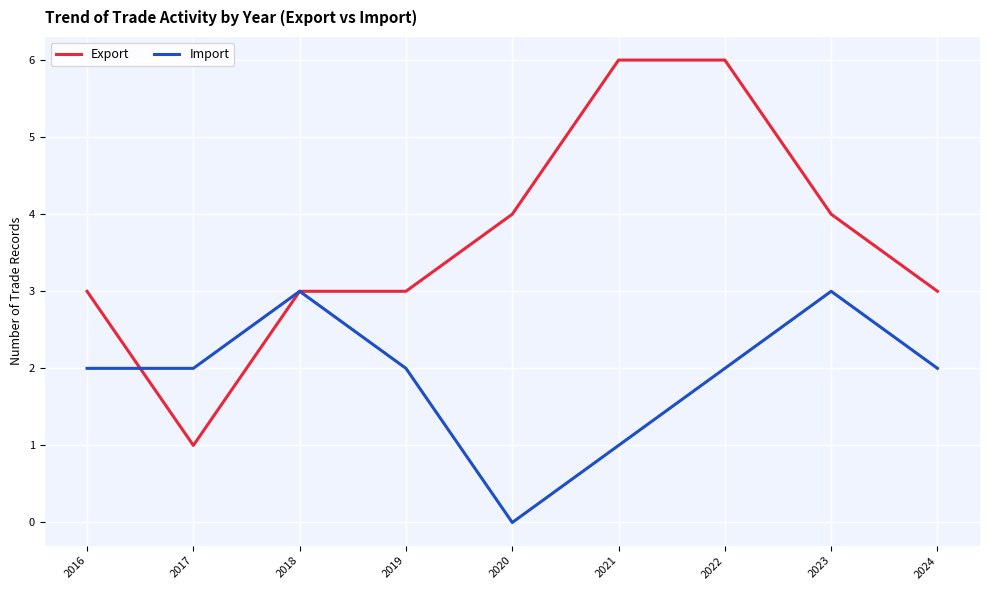

At which label does Export reach its minimum?

2017